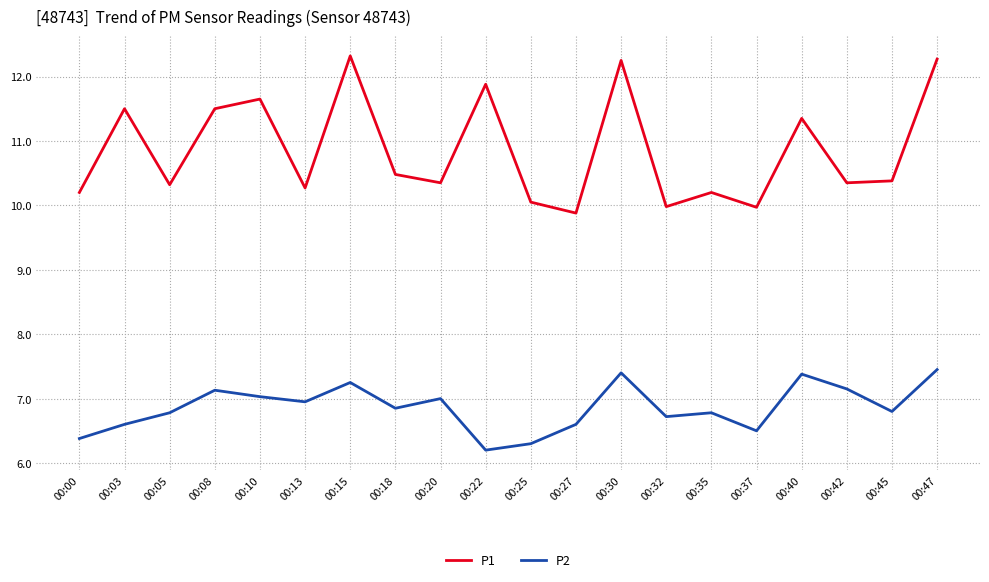

How many distinct data groups are displayed?

2